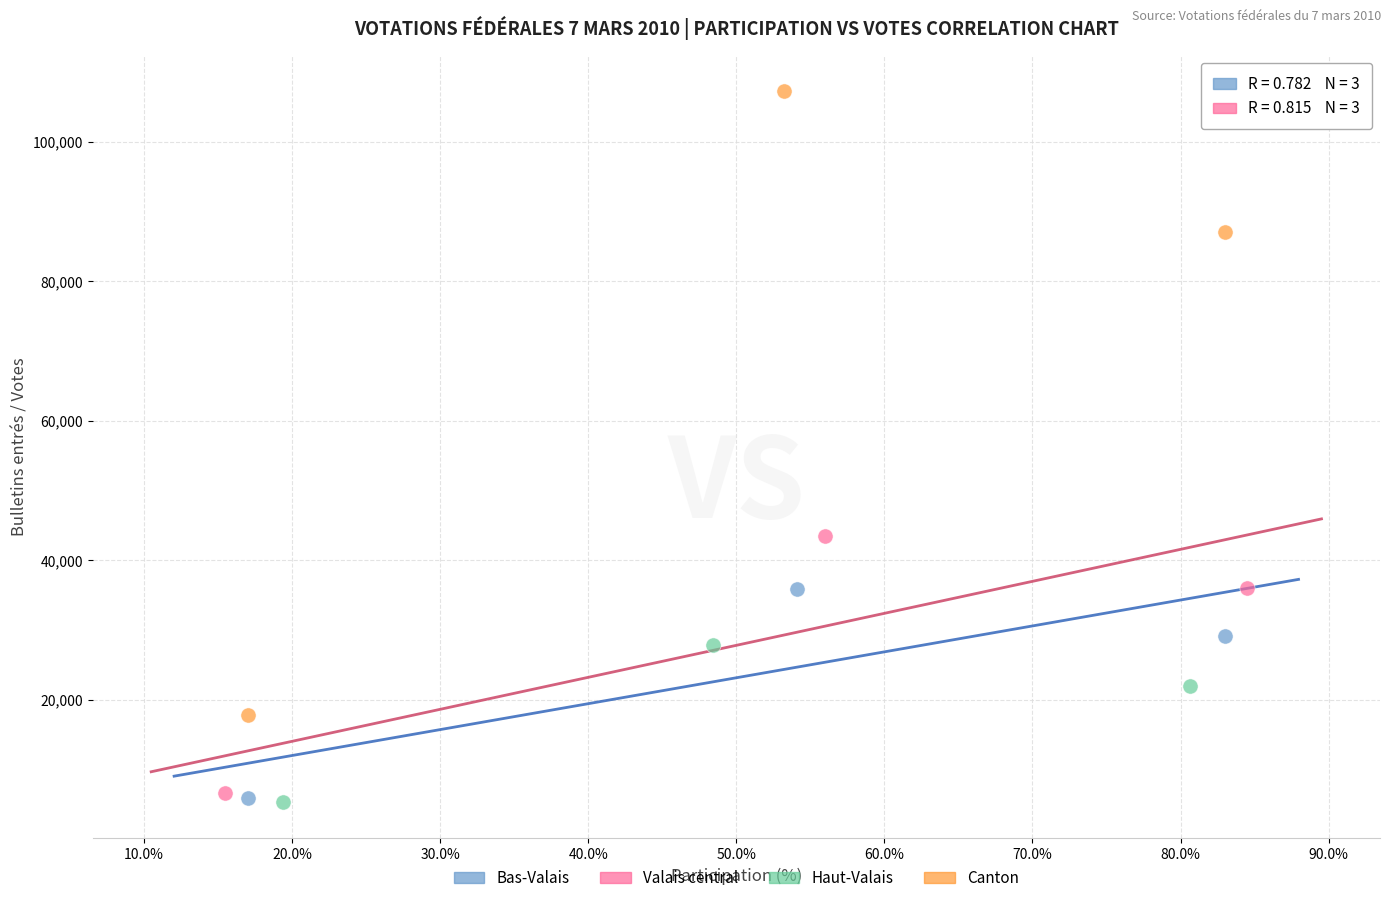

Which series contains the highest Y value?

Canton